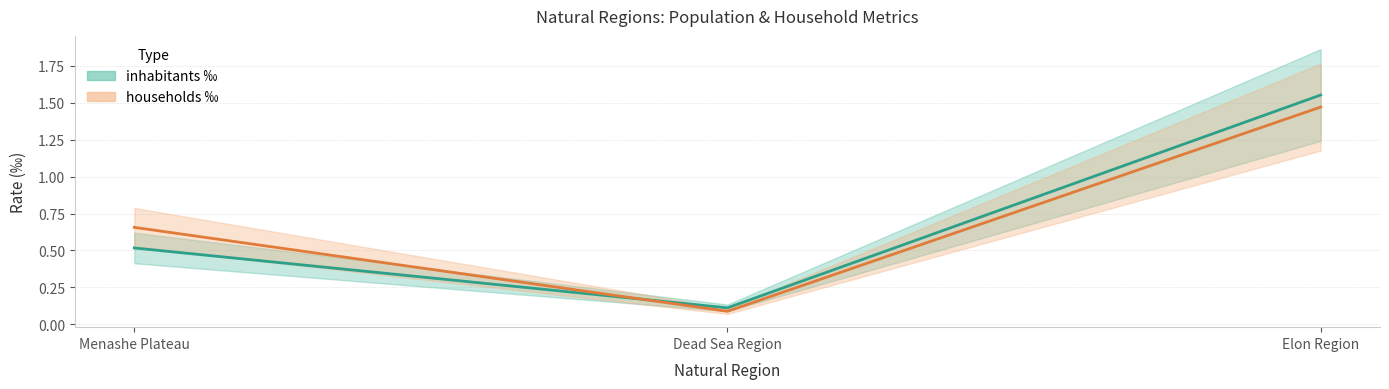

Which has a higher value, Menashe Plateau or Elon Region?

Elon Region